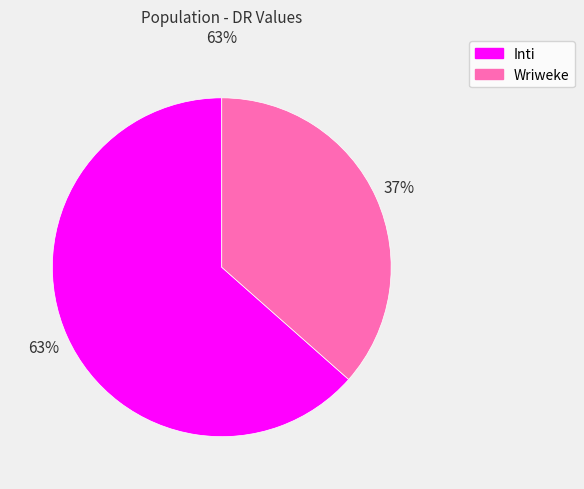

Is the sum of Wriweke and Inti greater than half?

Yes